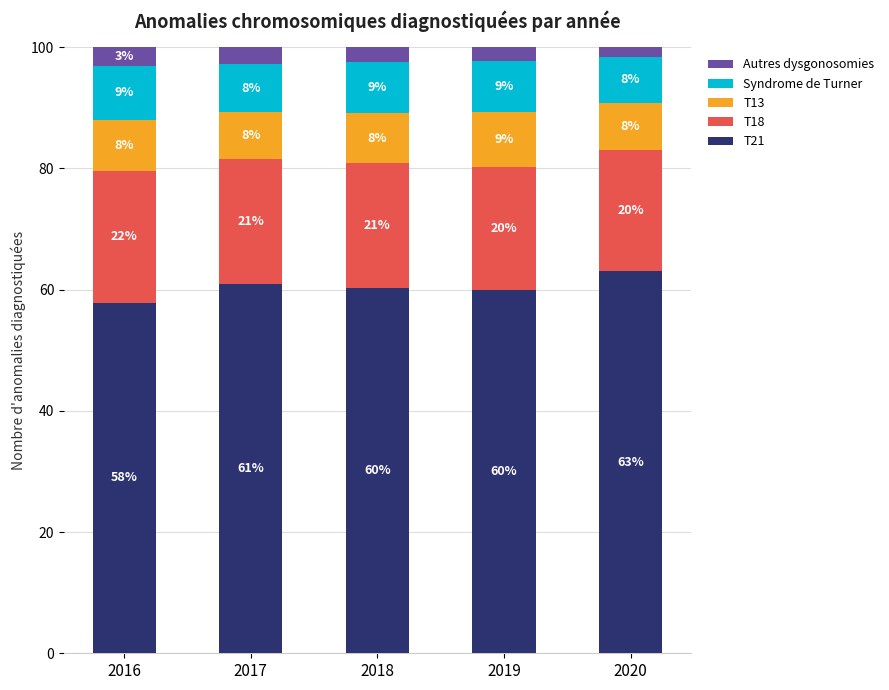

Where does the T21 series first go above 60?

2017